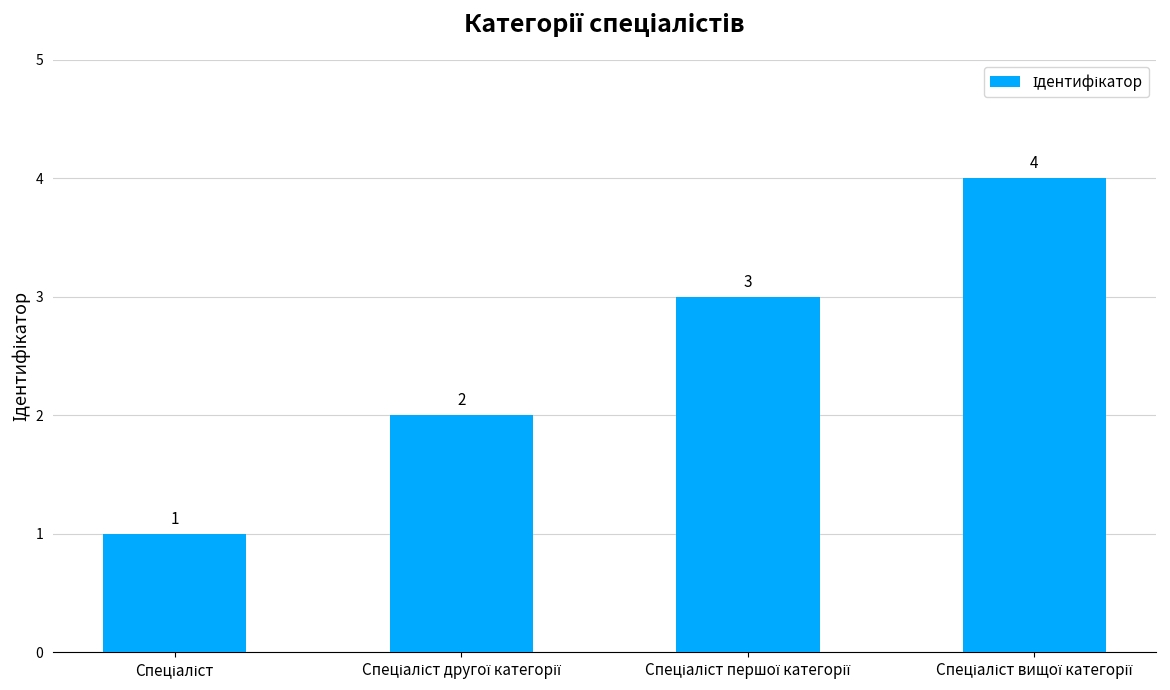

How many values are between 2 and 4?

3